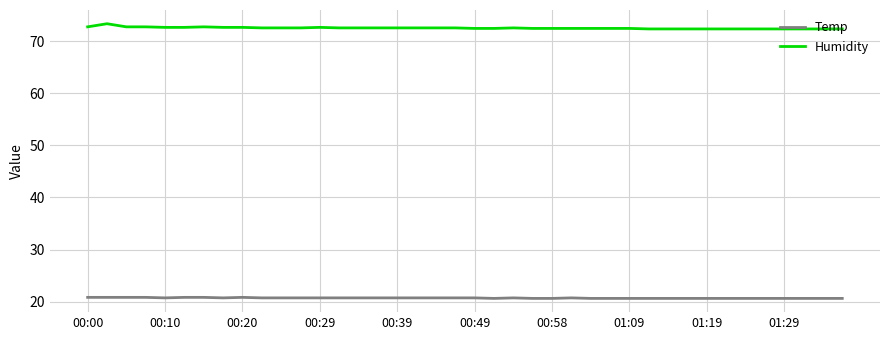

Which series has the largest total across all categories?

Humidity